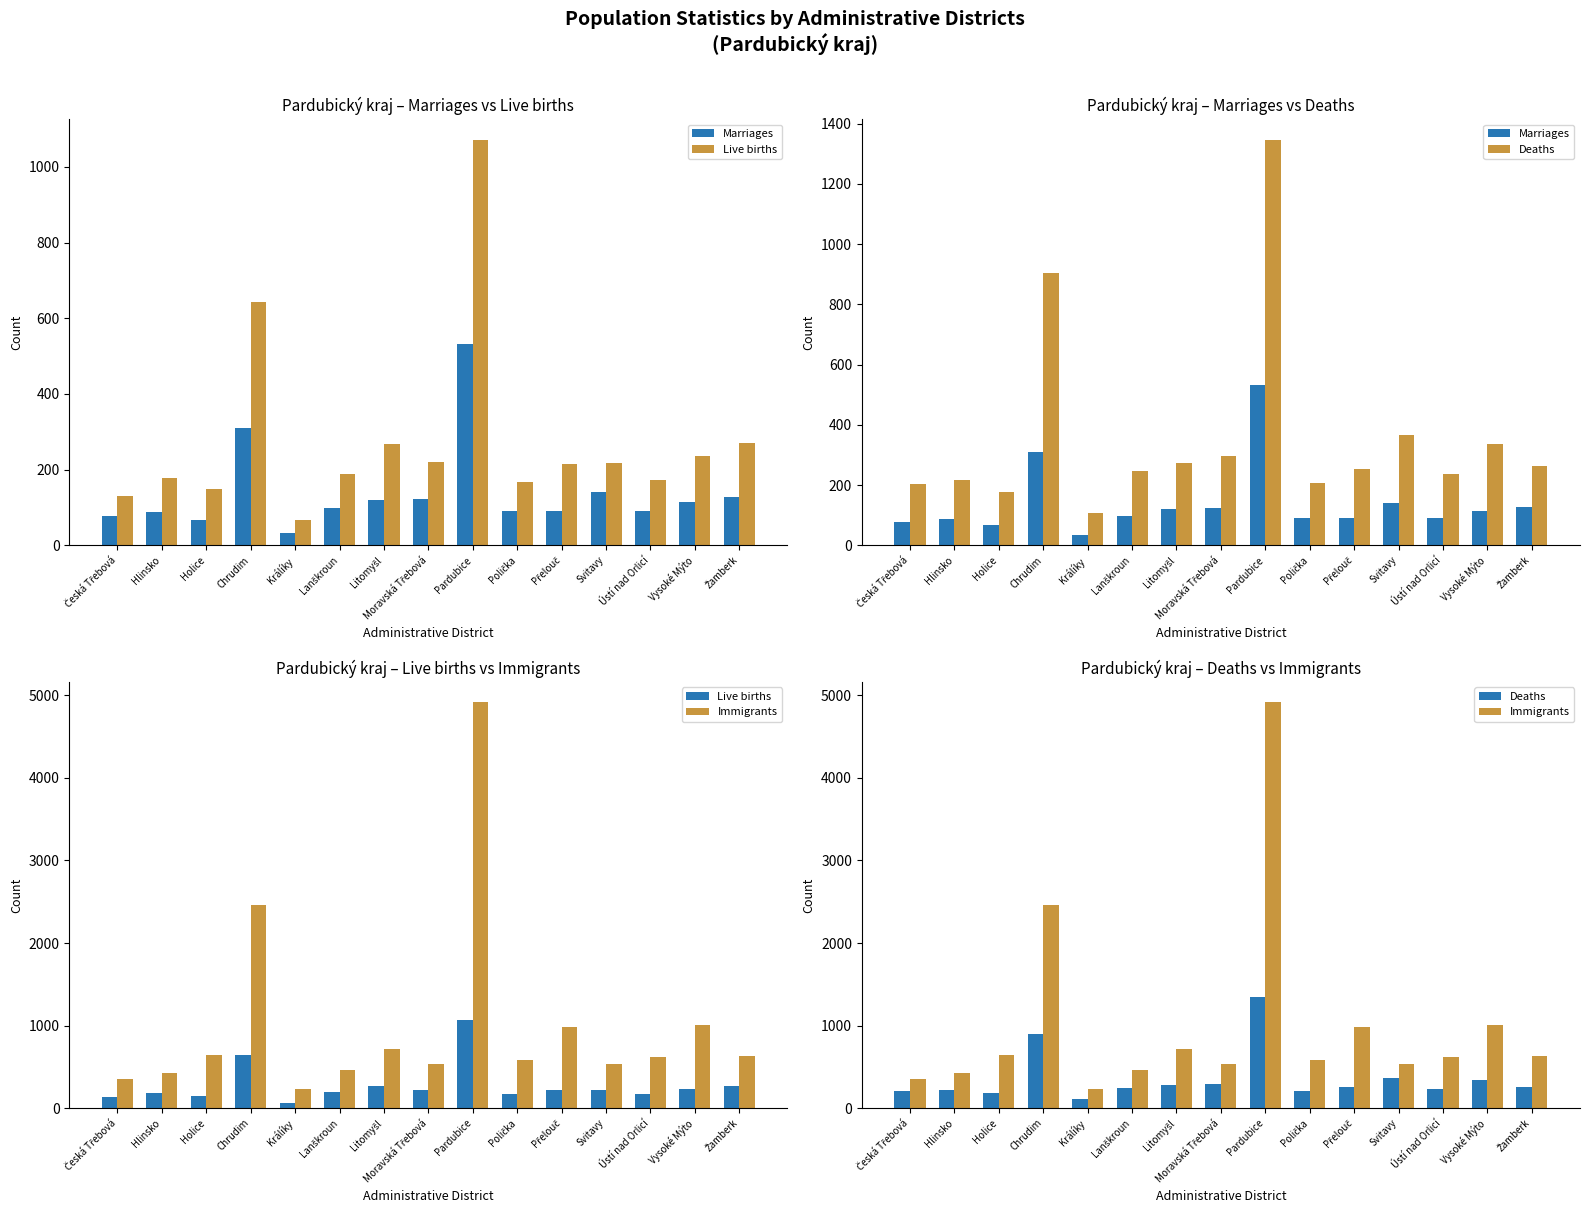

Reading left to right, list all the values displayed in this chart.

Marriages: Česká Třebová=78	Hlinsko=88	Holice=67	Chrudim=309	Králíky=34	Lanškroun=98	Litomyšl=121	Moravská Třebová=123	Pardubice=532	Polička=91	Přelouč=92	Svitavy=141	Ústí nad Orlicí=92	Vysoké Mýto=114	Žamberk=127
Live births: Česká Třebová=130	Hlinsko=178	Holice=148	Chrudim=643	Králíky=68	Lanškroun=190	Litomyšl=268	Moravská Třebová=221	Pardubice=1072	Polička=168	Přelouč=216	Svitavy=218	Ústí nad Orlicí=174	Vysoké Mýto=236	Žamberk=271
Deaths: Česká Třebová=203	Hlinsko=217	Holice=178	Chrudim=904	Králíky=109	Lanškroun=247	Litomyšl=275	Moravská Třebová=296	Pardubice=1347	Polička=208	Přelouč=253	Svitavy=367	Ústí nad Orlicí=238	Vysoké Mýto=338	Žamberk=262
Immigrants: Česká Třebová=356	Hlinsko=425	Holice=648	Chrudim=2466	Králíky=231	Lanškroun=467	Litomyšl=722	Moravská Třebová=540	Pardubice=4916	Polička=583	Přelouč=981	Svitavy=529	Ústí nad Orlicí=616	Vysoké Mýto=1006	Žamberk=630